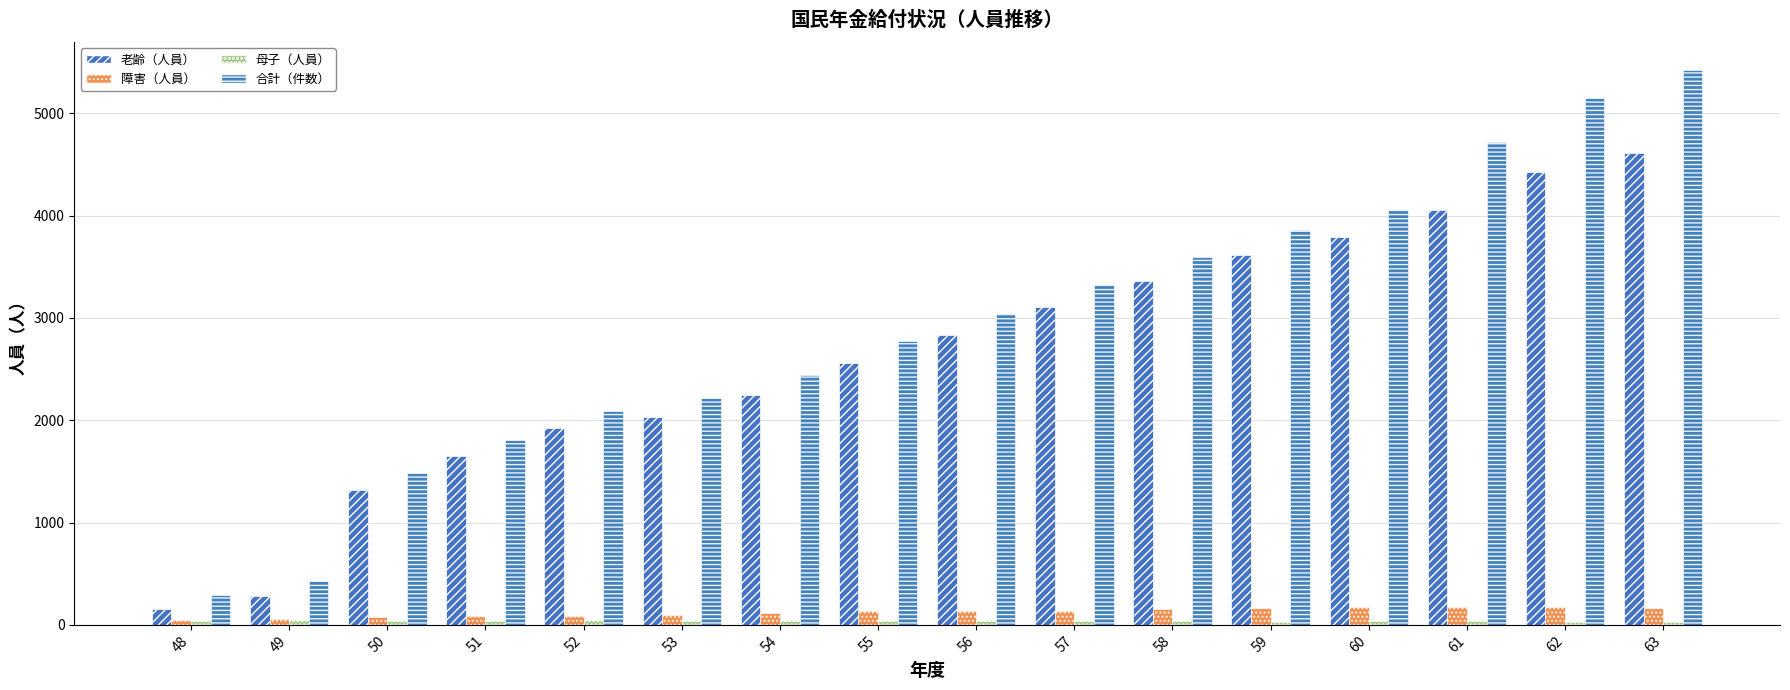

How many groups of bars are there?

16